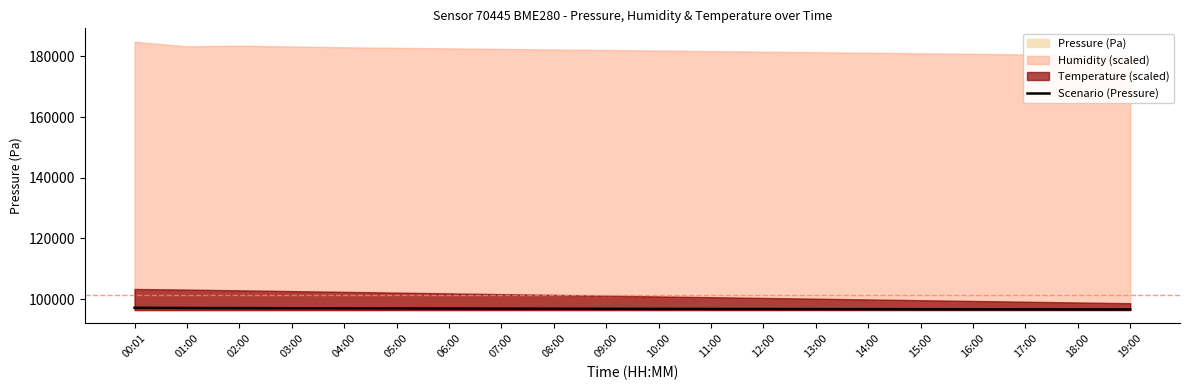

True or false: there are more than 0 points higher than both neighbors.

False